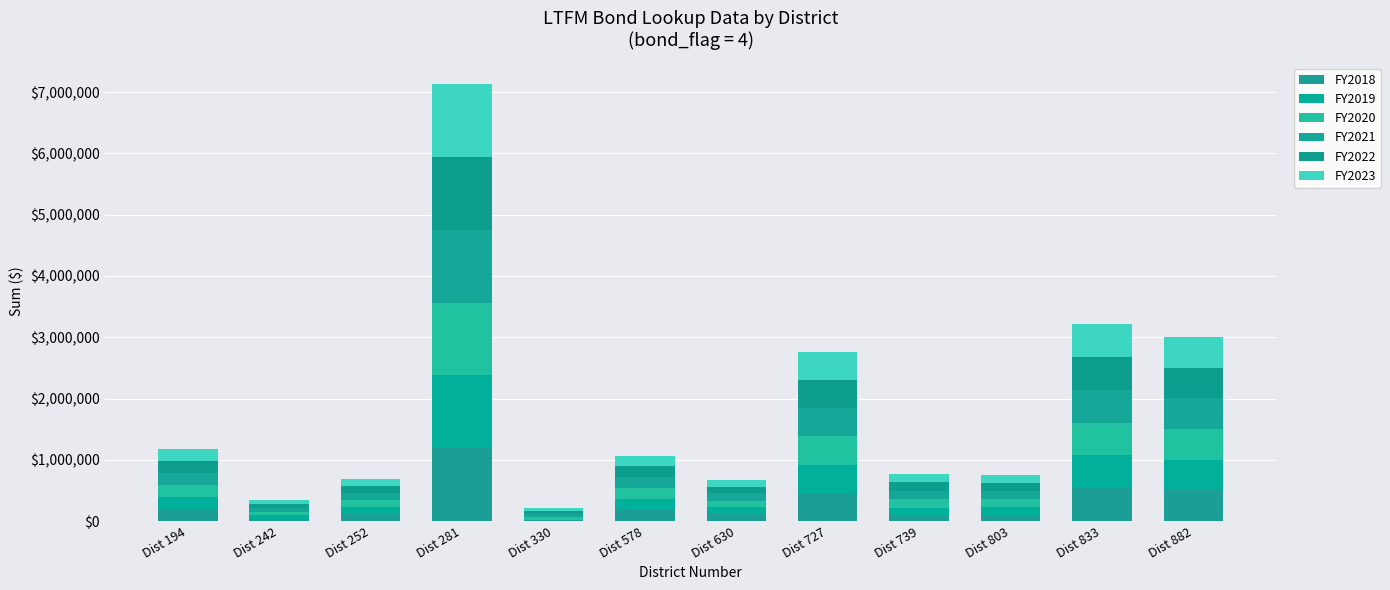

What value does the FY2020 series have at Dist 727?

460871.2